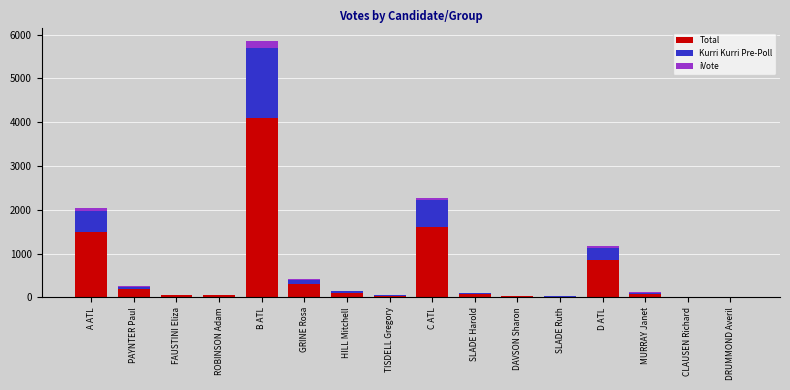

Which category has the highest value in the Total series?

B ATL